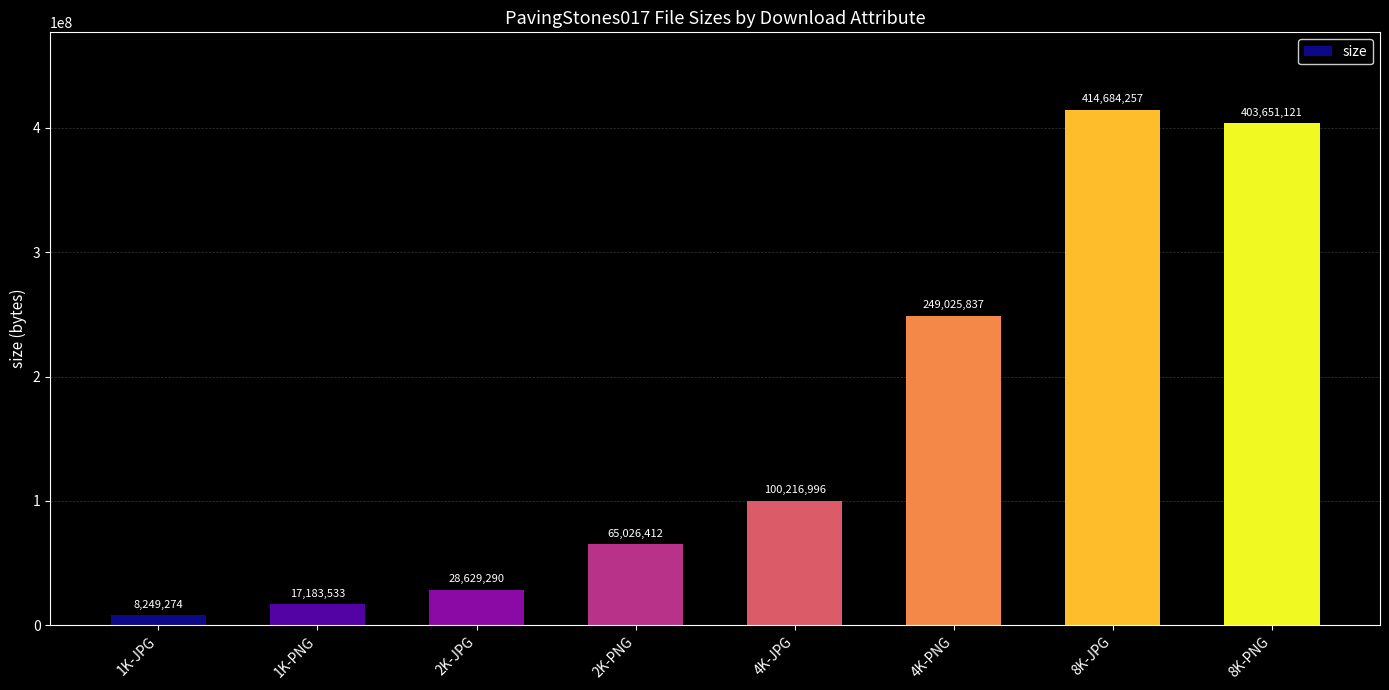

Which label corresponds to the smallest value in the chart?

1K-JPG